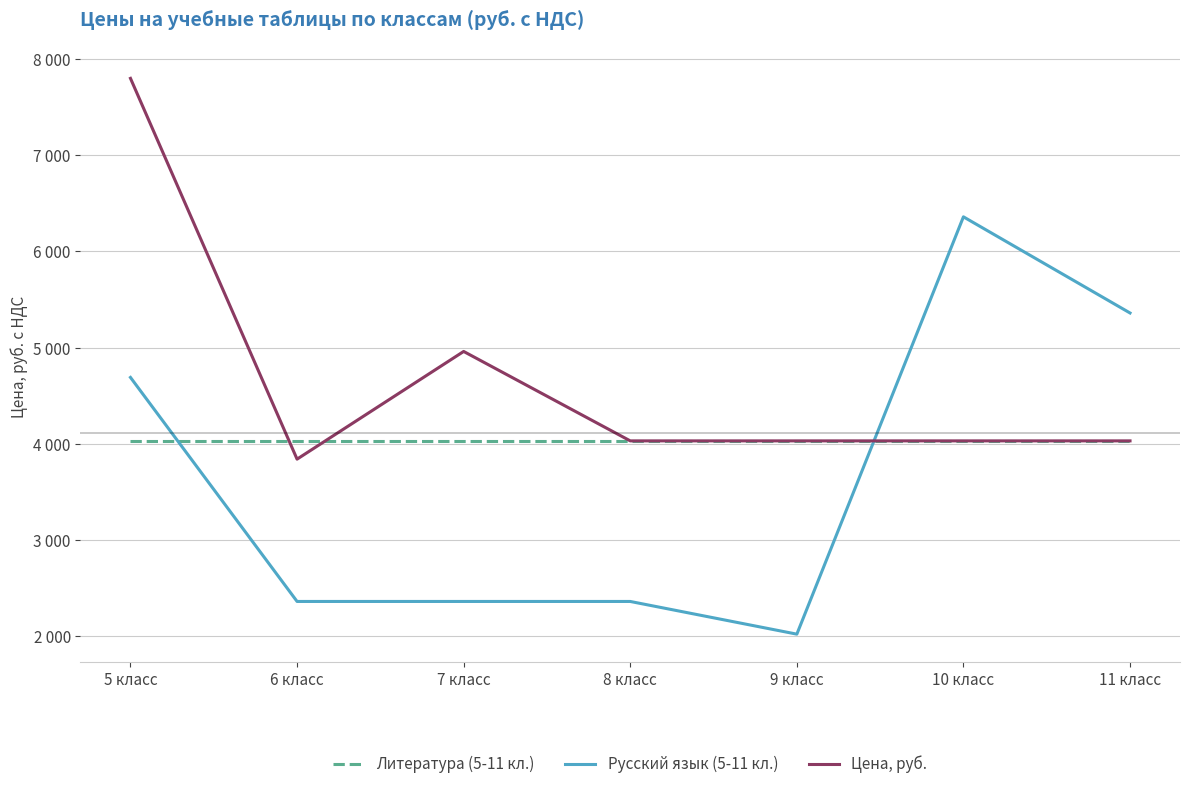

Reading right to left, what are all the values shown in this chart?

Литература (5-11 кл.): 4030	4030	4030	4030	4030	4030	4030
Русский язык (5-11 кл.): 5360	6360	2020	2360	2360	2360	4690
Цена, руб.: 4030	4030	4030	4030	4960	3840	7800